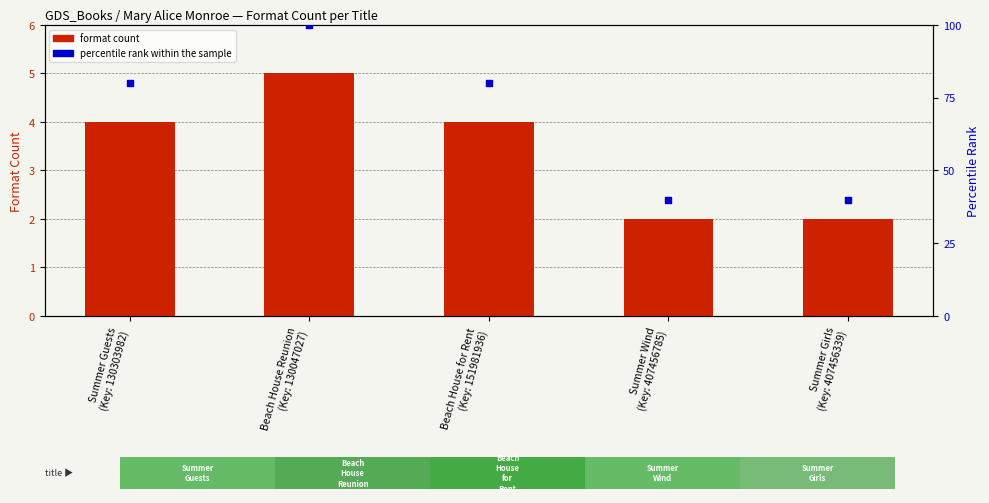

Is the value of format count at Summer Wind
(Key: 407456785) greater than the value of percentile rank within the sample at Summer Wind
(Key: 407456785)?

No